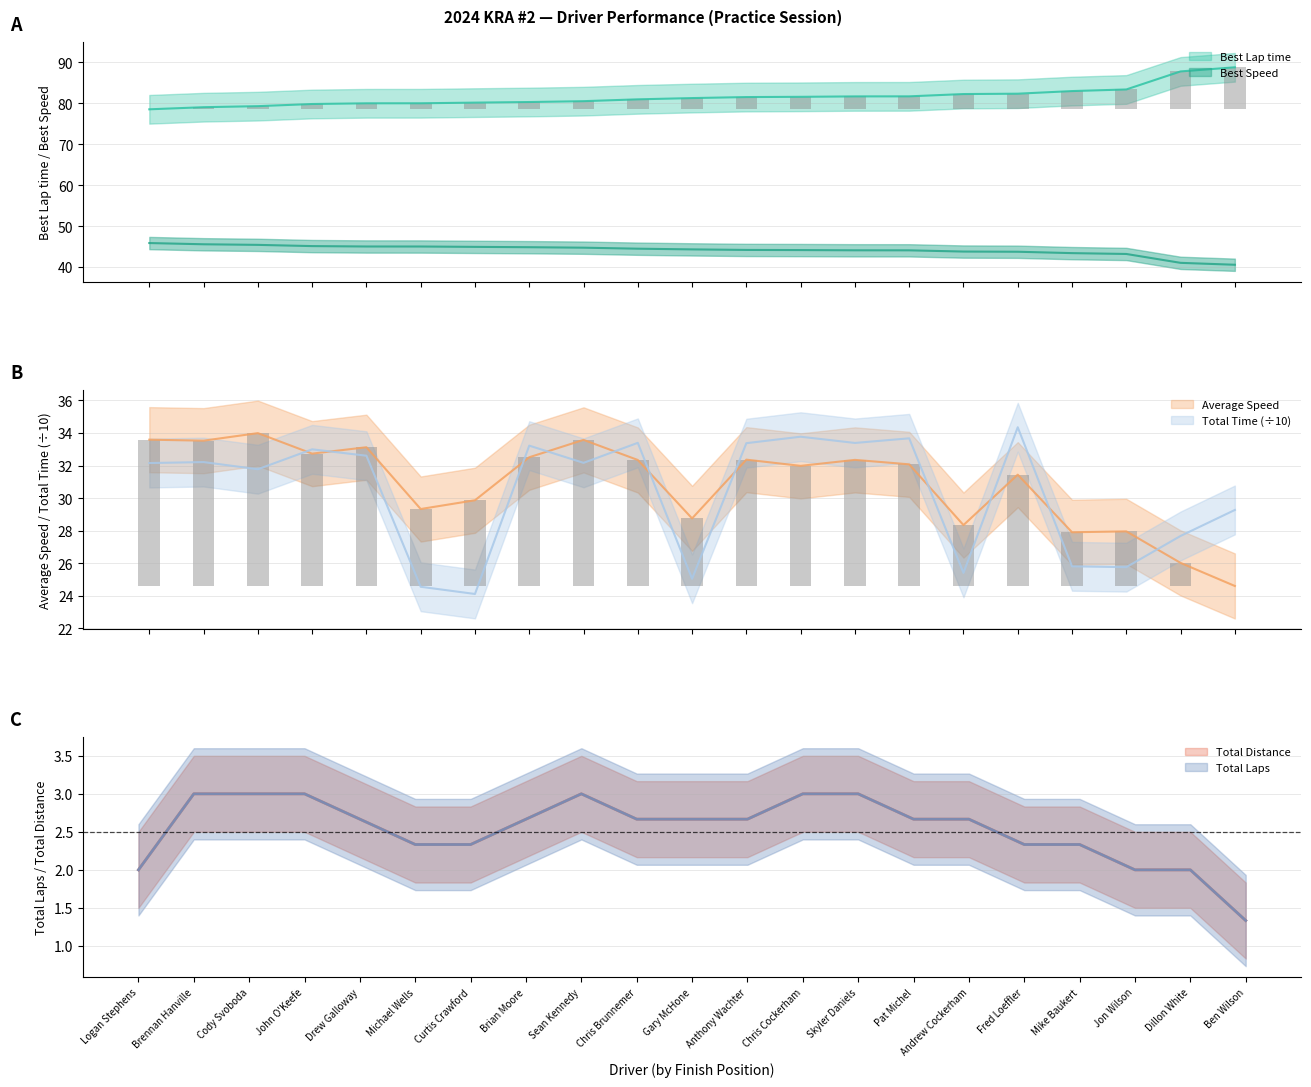

Between John O'Keefe and Jon Wilson, which is larger?

Jon Wilson